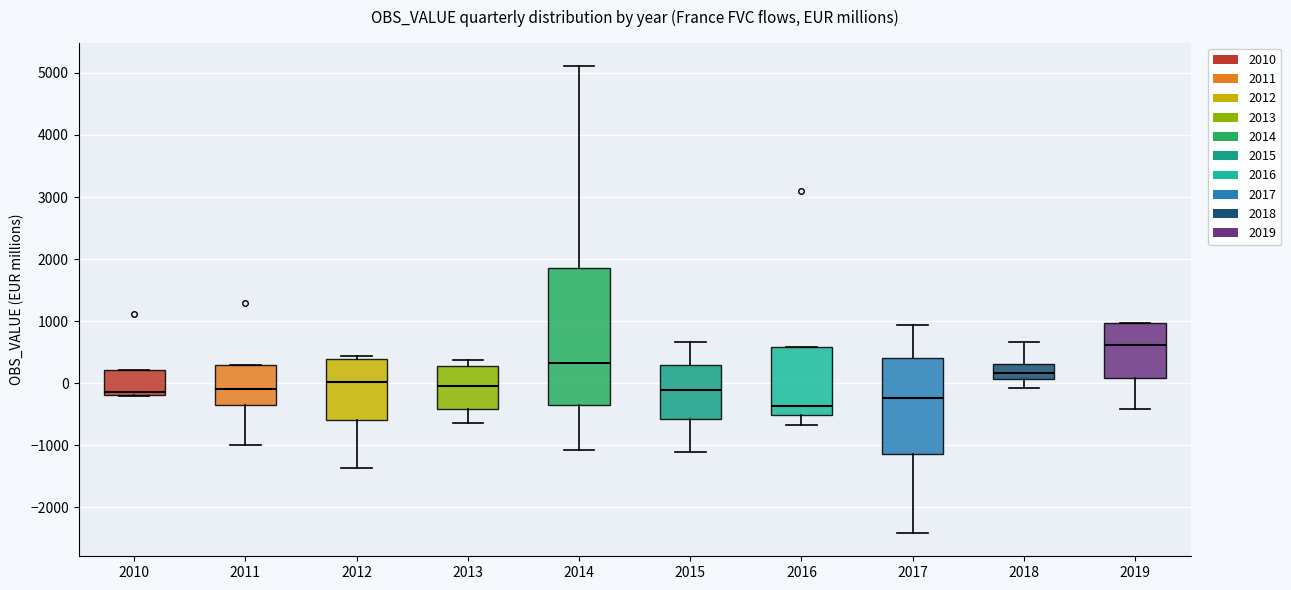

Where does the lower whisker of the box at x = 2017 end on the y-axis? The values are not printed on the chart, so give them approximately, as read against the axis.

-2400